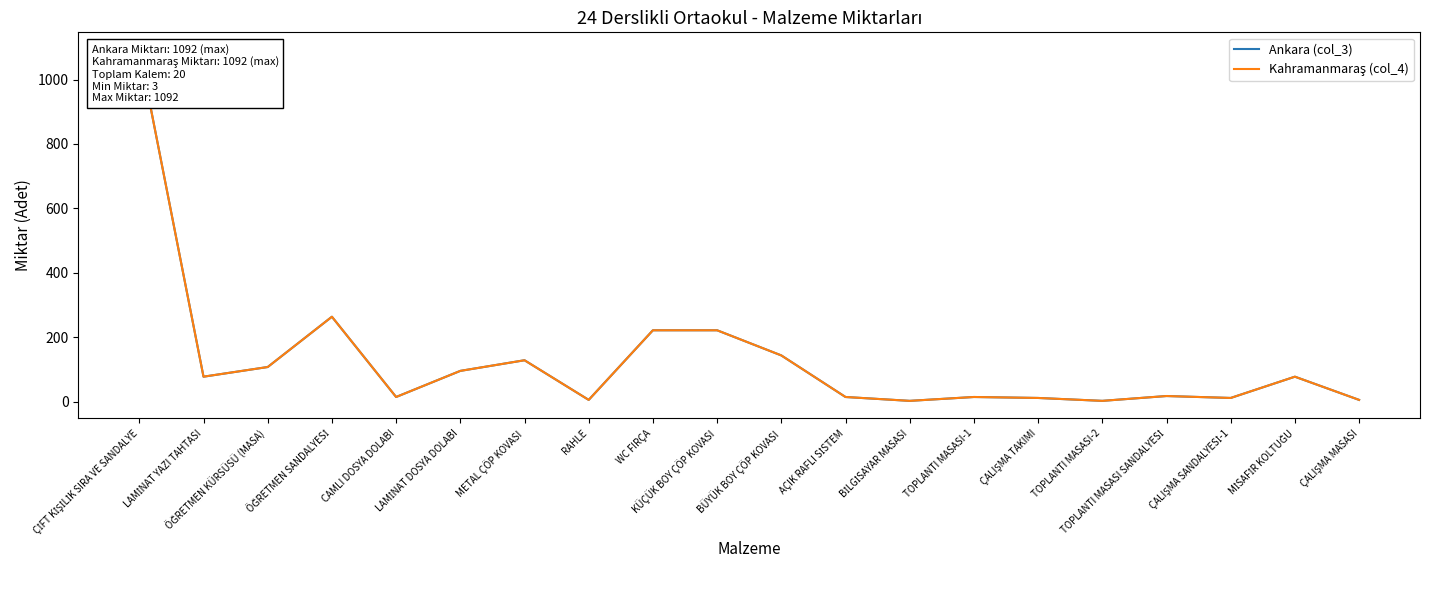

How many lines are shown in the chart?

2